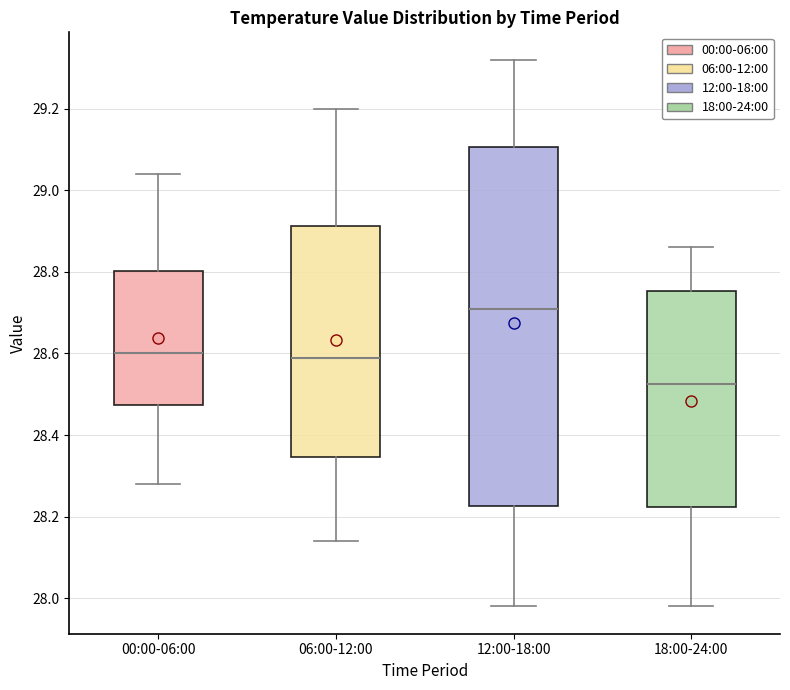

Which box has the lowest median line?

18:00-24:00